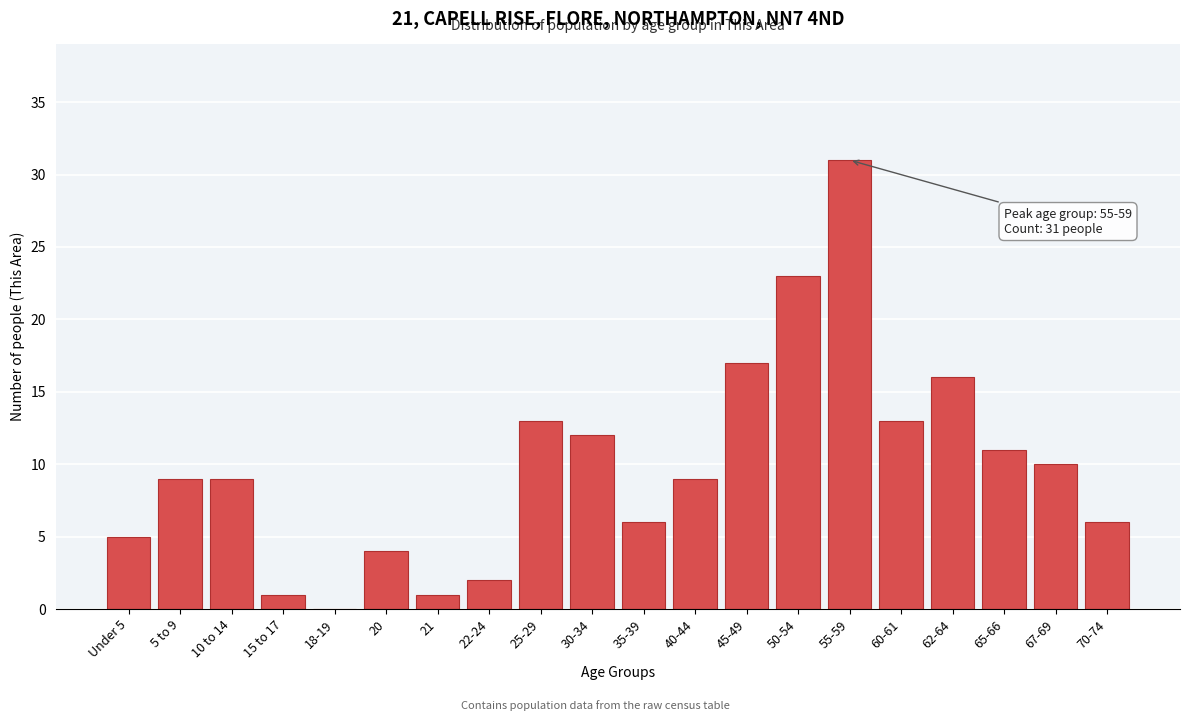

Reading right to left, list all the values displayed in this chart.

70-74=6	67-69=10	65-66=11	62-64=16	60-61=13	55-59=31	50-54=23	45-49=17	40-44=9	35-39=6	30-34=12	25-29=13	22-24=2	21=1	20=4	18-19=0	15 to 17=1	10 to 14=9	5 to 9=9	Under 5=5